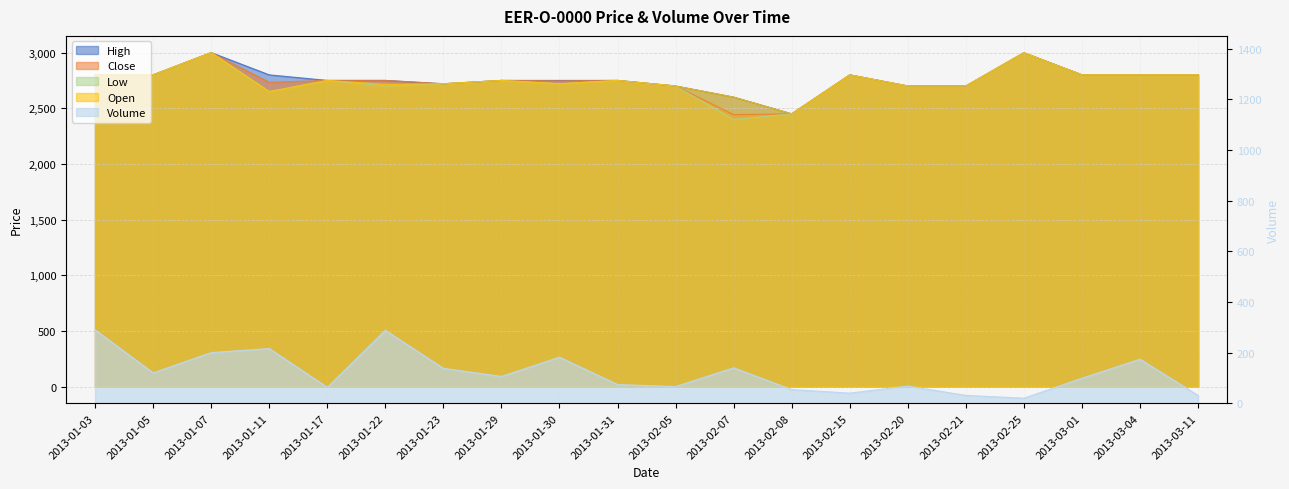

Does the chart display data point markers on the line(s)?

No